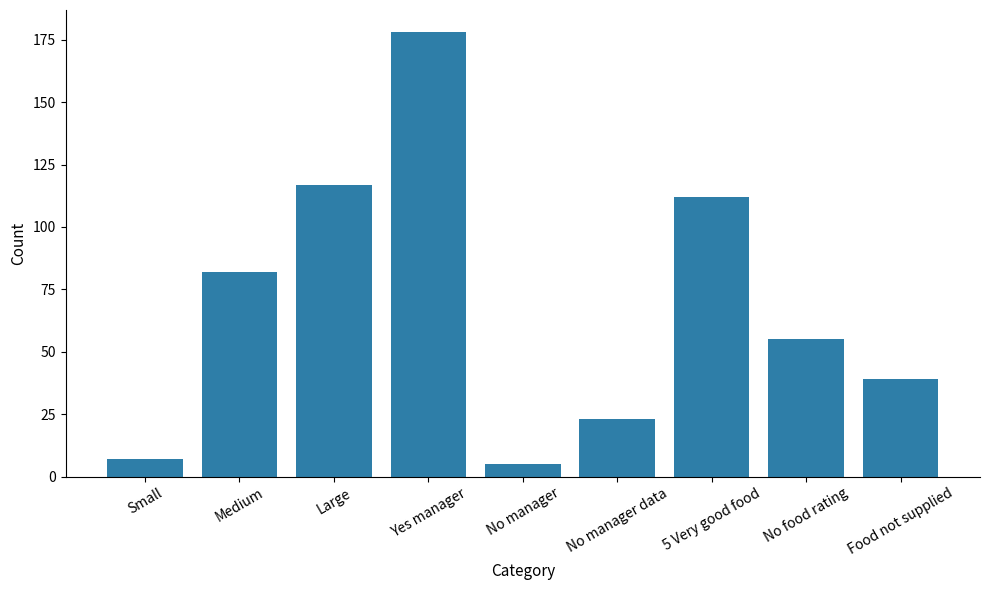

The chart shows a value of 83 at No food rating. True or false?

False